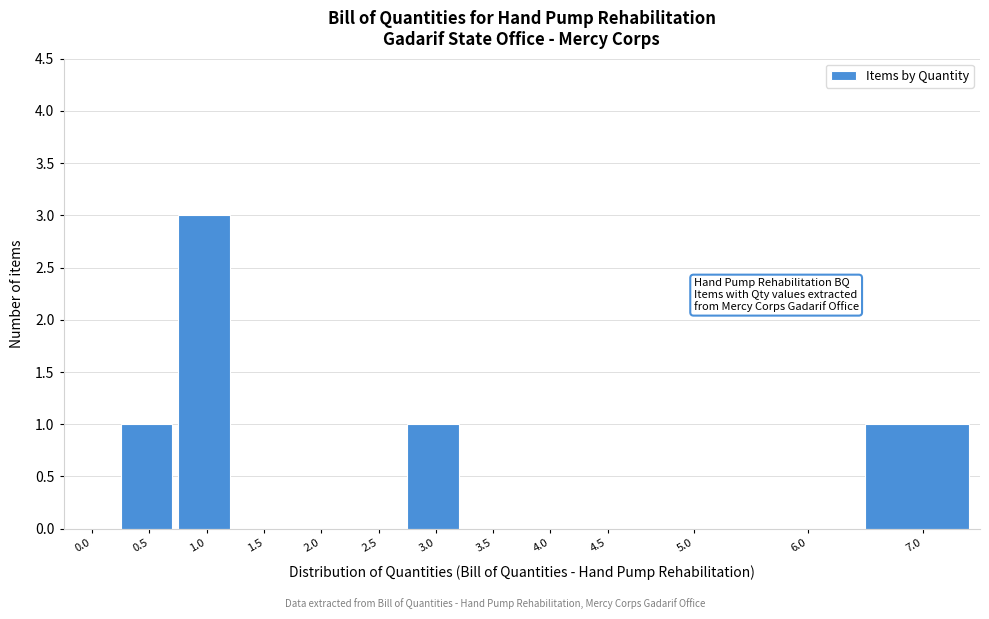

Reading left to right, list all the values displayed in this chart.

0.0=0	0.5=1	1.0=3	1.5=0	2.0=0	2.5=0	3.0=1	3.5=0	4.0=0	4.5=0	5.0=0	6.0=0	7.0=1